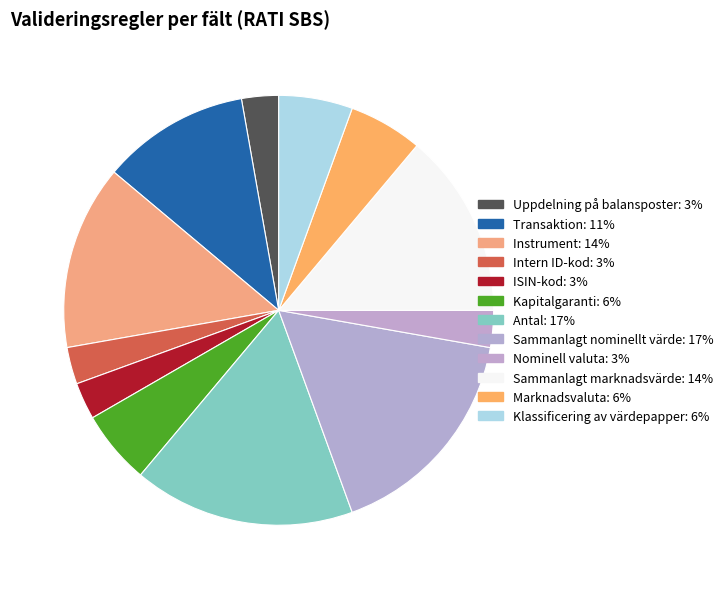

What is the total percentage of Sammanlagt nominellt värde and Nominell valuta?

19.4%